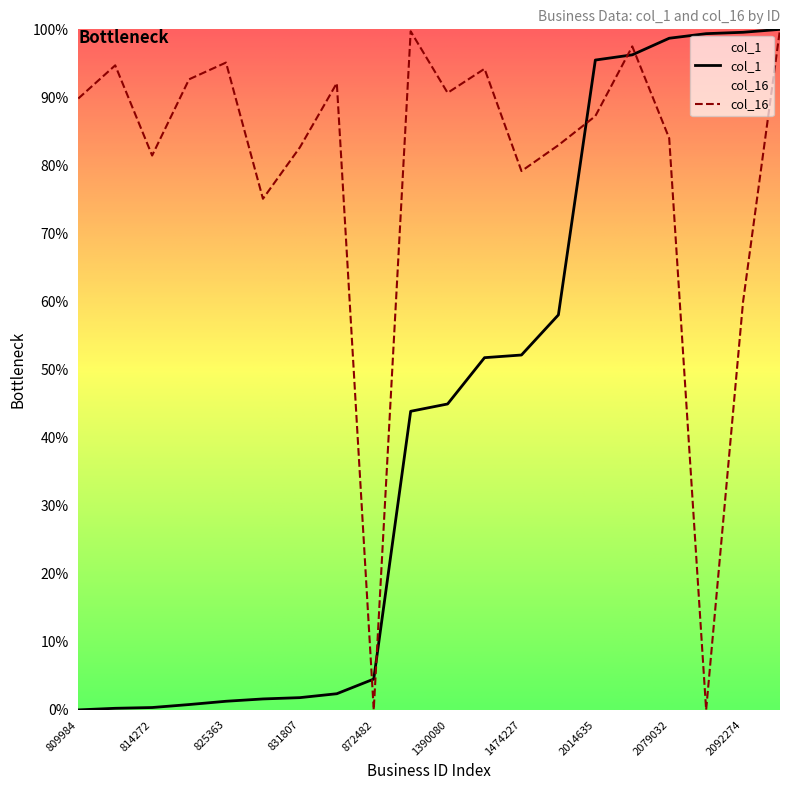

What is the maximum value for col_16?

100.0